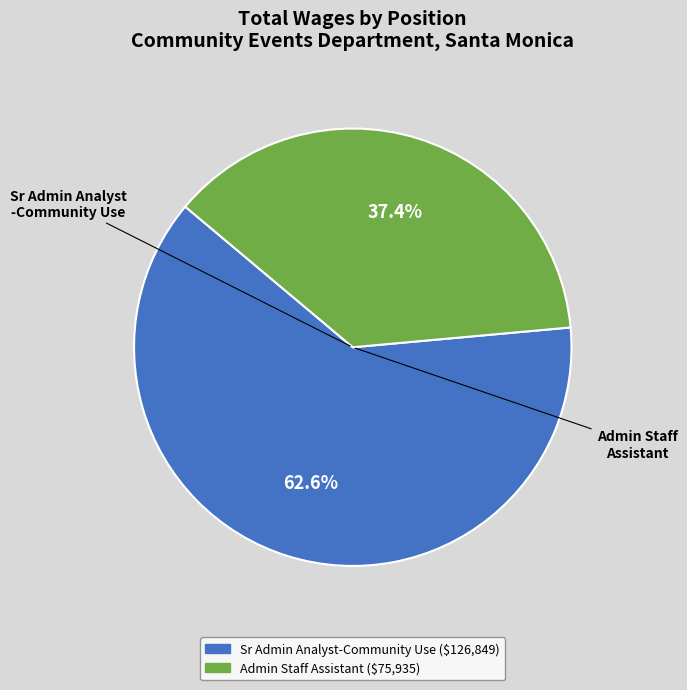

Which slice represents more than half of the pie?

Sr Admin Analyst-Community Use